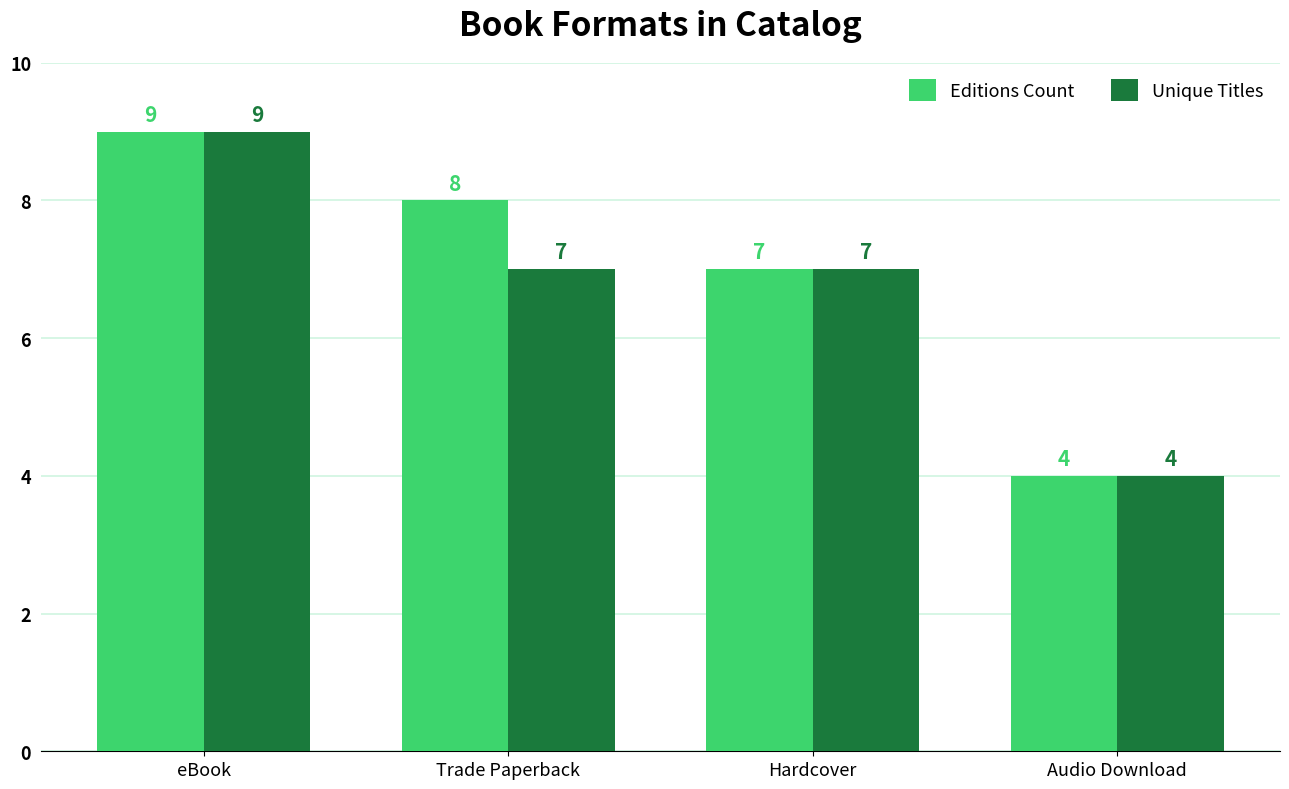

What is the difference between the second highest and minimum values in the Unique Titles series?

3